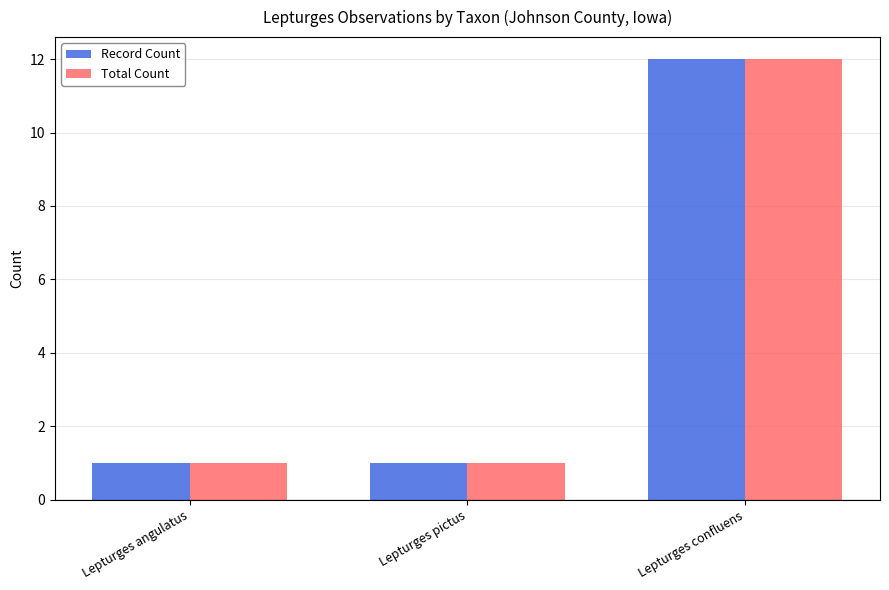

True or false: Record Count has a value of 1 at Lepturges pictus.

True